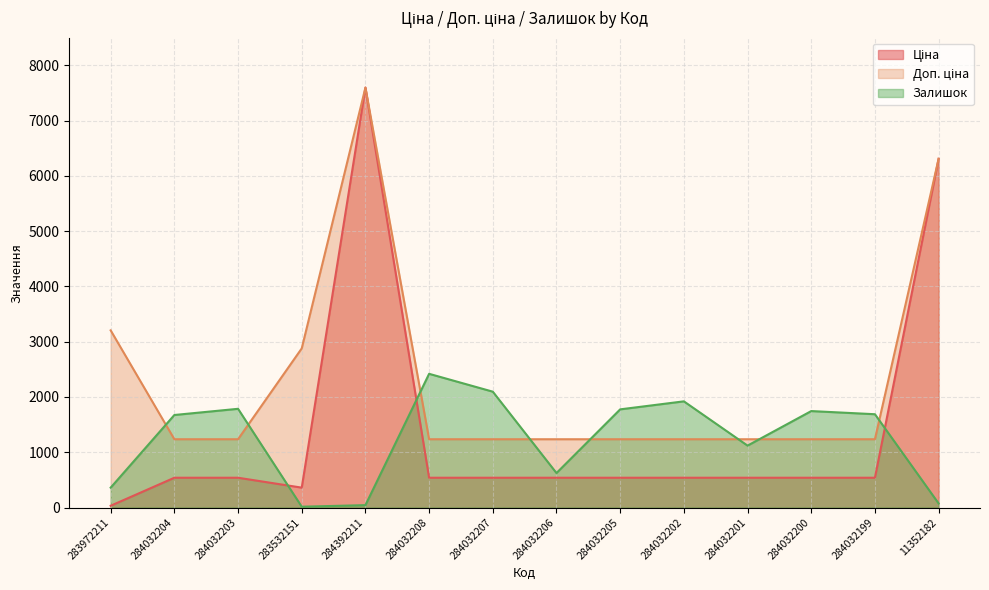

True or false: Залишок has a value of 15.0 at 283532151.

True